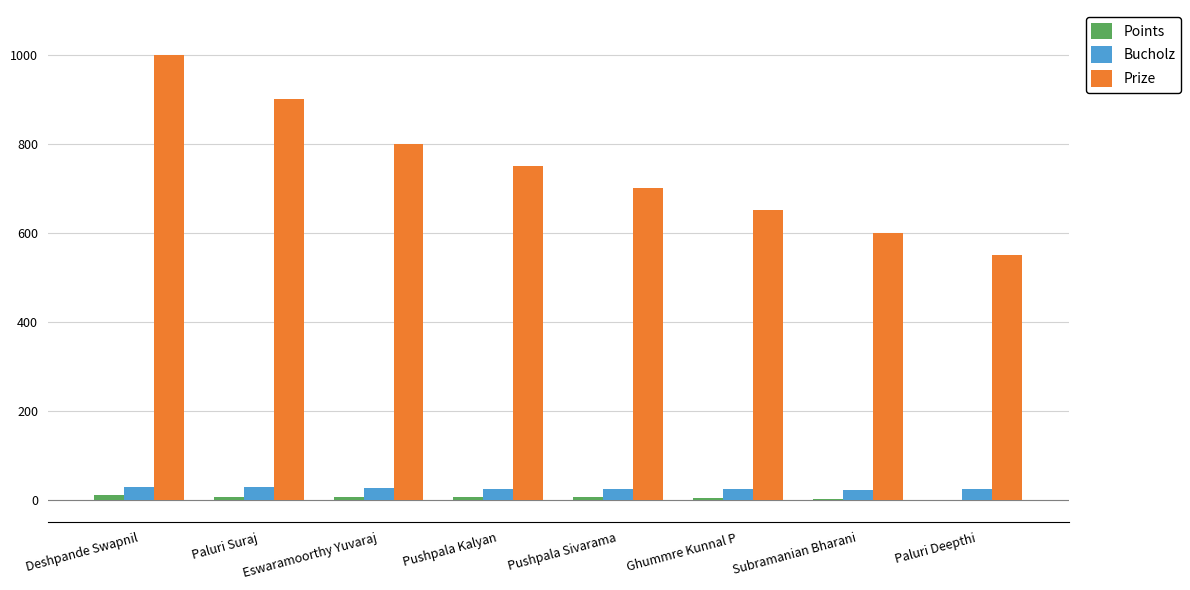

Which category has the highest value in the Prize series?

Deshpande Swapnil